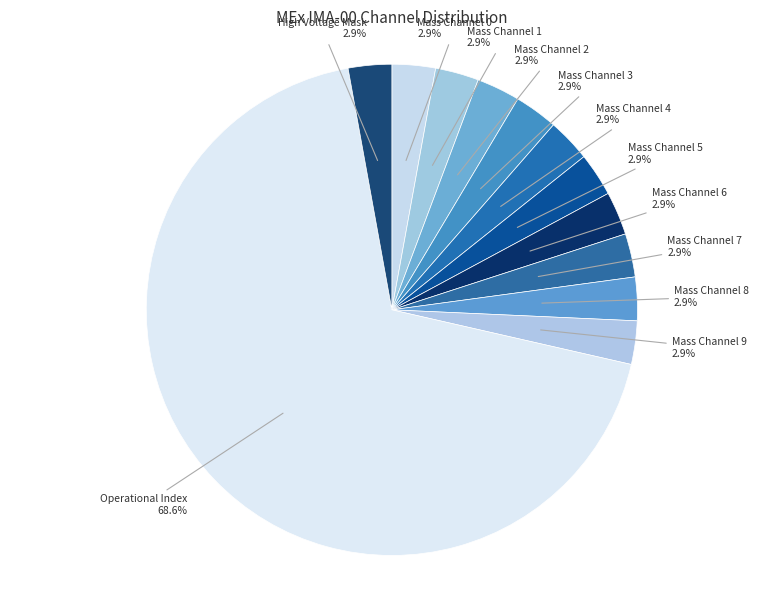

Count the number of slices in the pie.

12